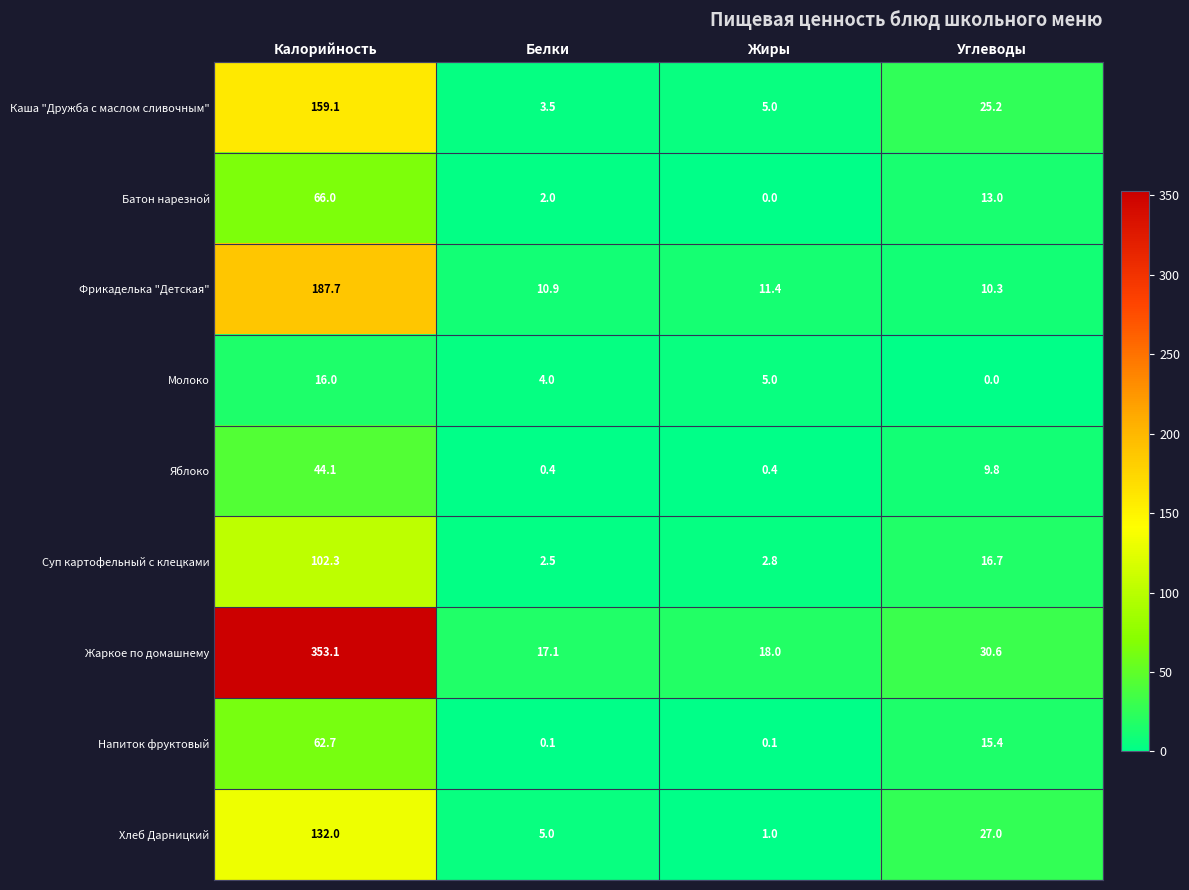

Which category has the highest value in the Хлеб Дарницкий series?

Калорийность